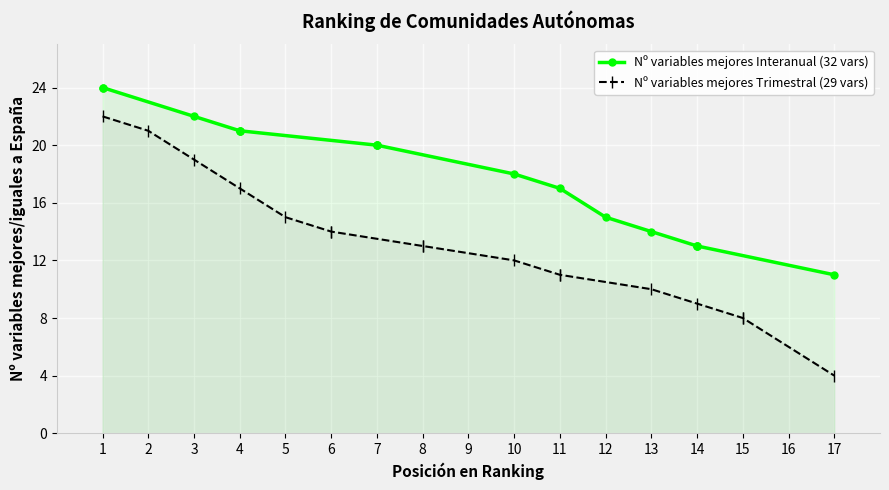

True or false: Nº variables mejores Interanual (32 vars) has more than 0 points higher than both neighbors.

False